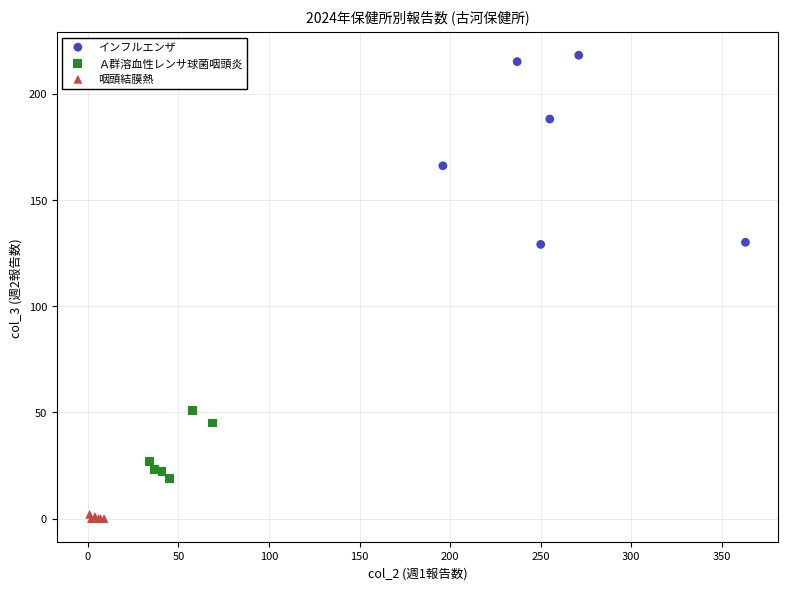

Which series reaches the minimum Y coordinate?

咽頭結膜熱